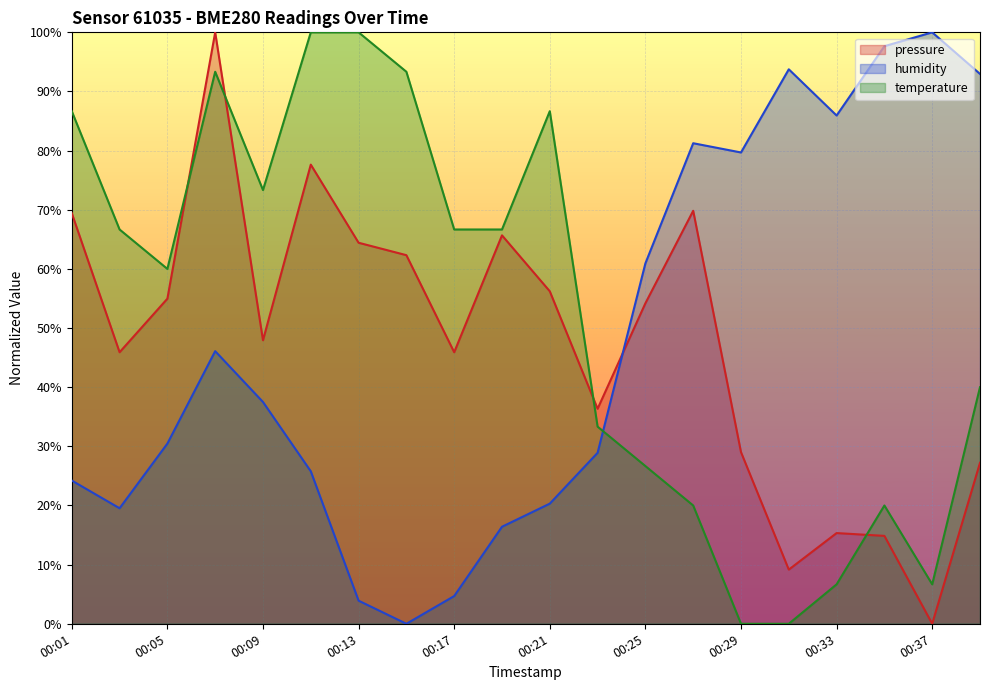

Reading left to right, what are all the values shown in this chart?

pressure: 69.4	45.9	55.0	100.0	47.9	77.6	64.4	62.3	45.9	65.7	56.2	36.4	54.2	69.8	29.0	9.2	15.3	14.9	0.0	27.2
humidity: 24.2	19.5	30.5	46.1	37.5	25.8	3.9	0.0	4.7	16.4	20.3	28.9	60.9	81.3	79.7	93.8	85.9	97.7	100.0	93.0
temperature: 86.7	66.7	60.0	93.3	73.3	100.0	100.0	93.3	66.7	66.7	86.7	33.3	26.7	20.0	0.0	0.0	6.7	20.0	6.7	40.0